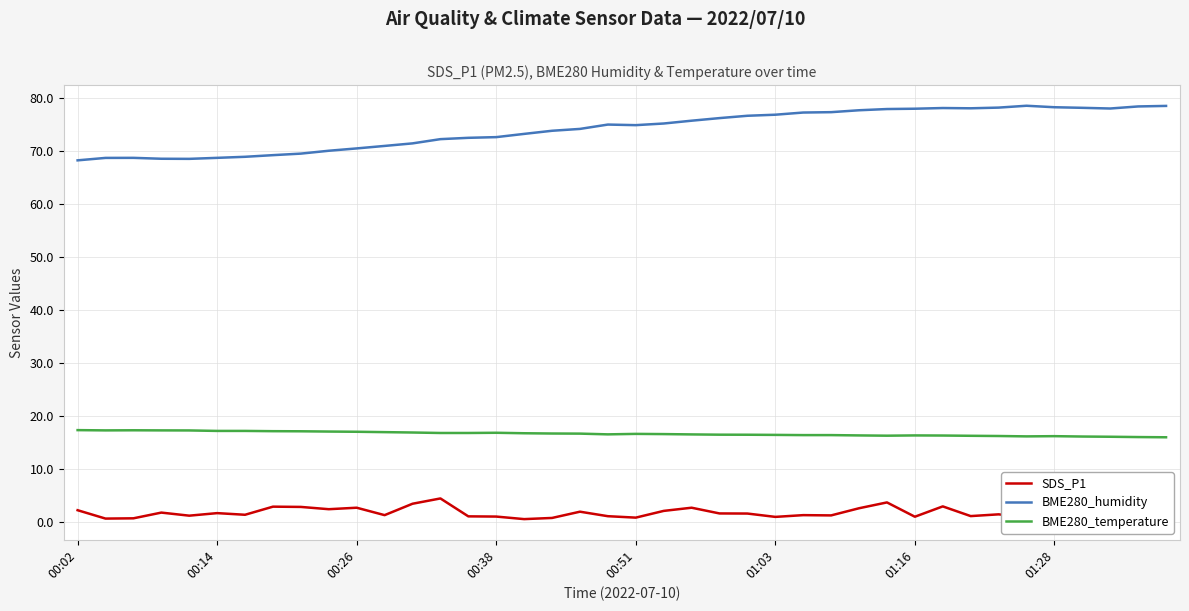

True or false: BME280_temperature and BME280_humidity intersect in this chart.

False